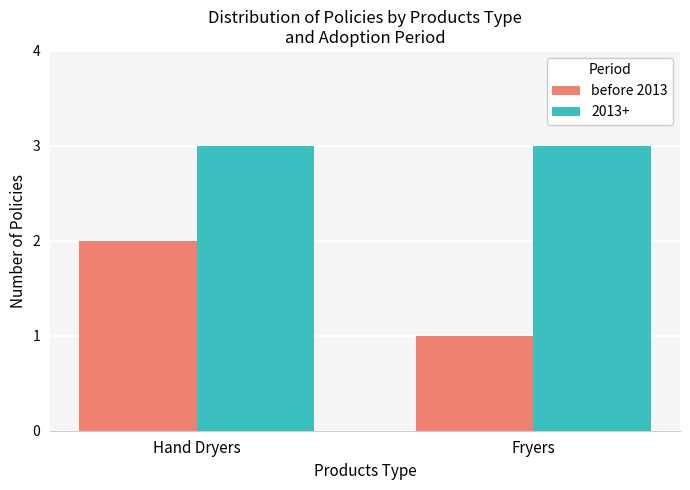

Which series has the widest spread of values?

before 2013